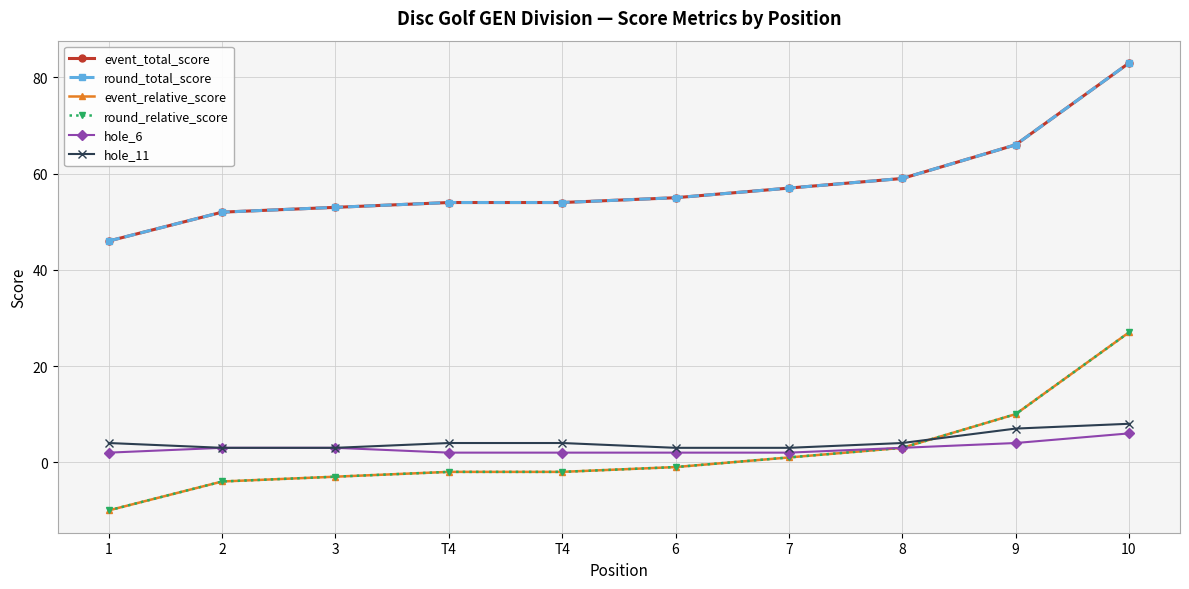

List the series in order of their peak value, lowest first.

hole_6, hole_11, event_relative_score, round_relative_score, event_total_score, round_total_score